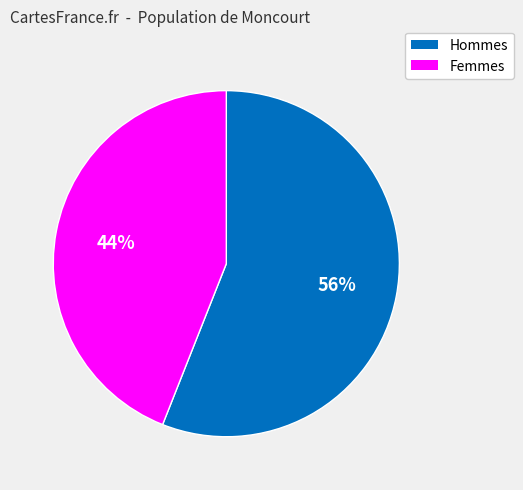

Does any single category account for the majority?

Yes